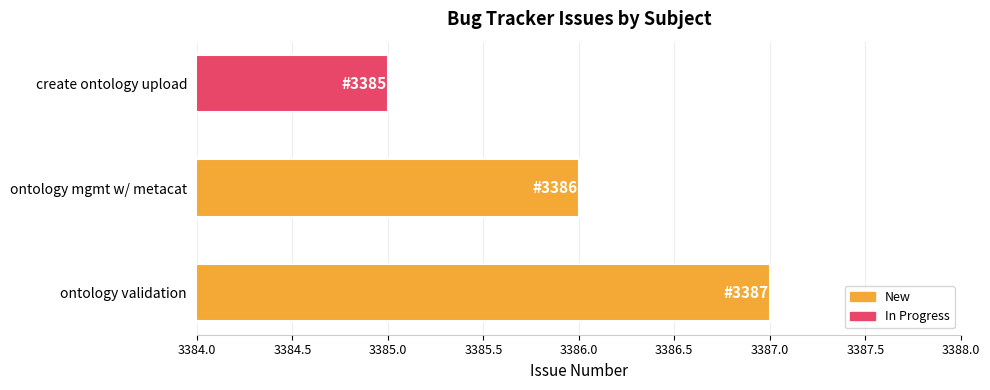

What is the maximum value shown in the chart?

3387